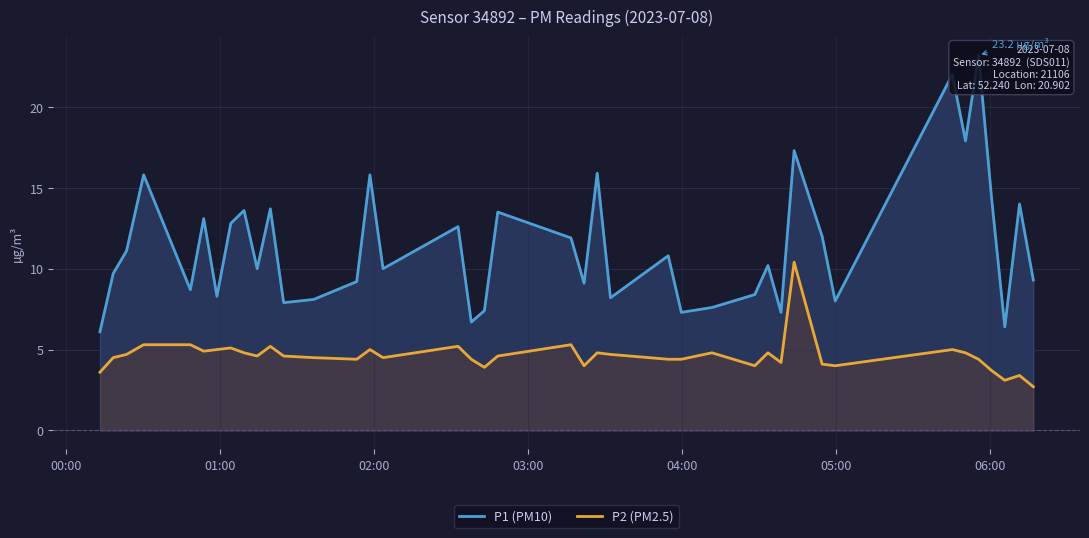

What is the average value of the P2 (PM2.5) series?

4.6